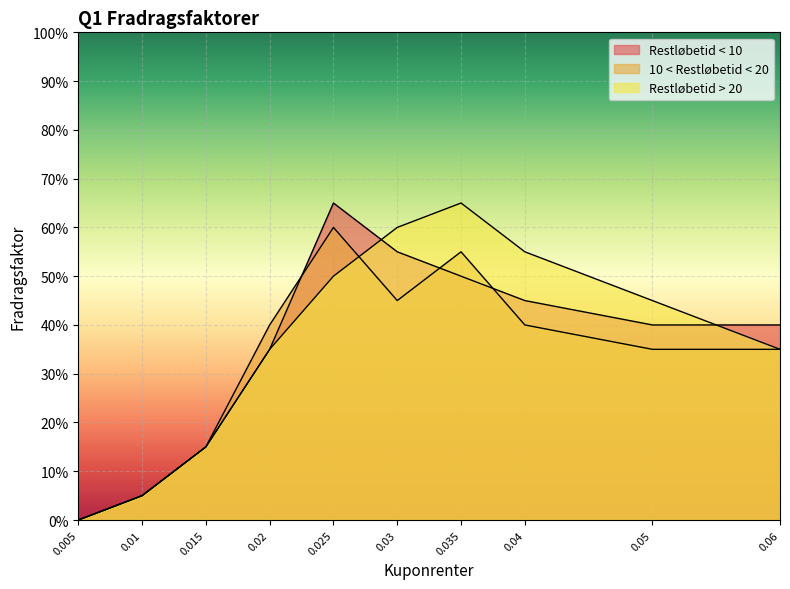

What is the total value across all series at 0.035?

1.7